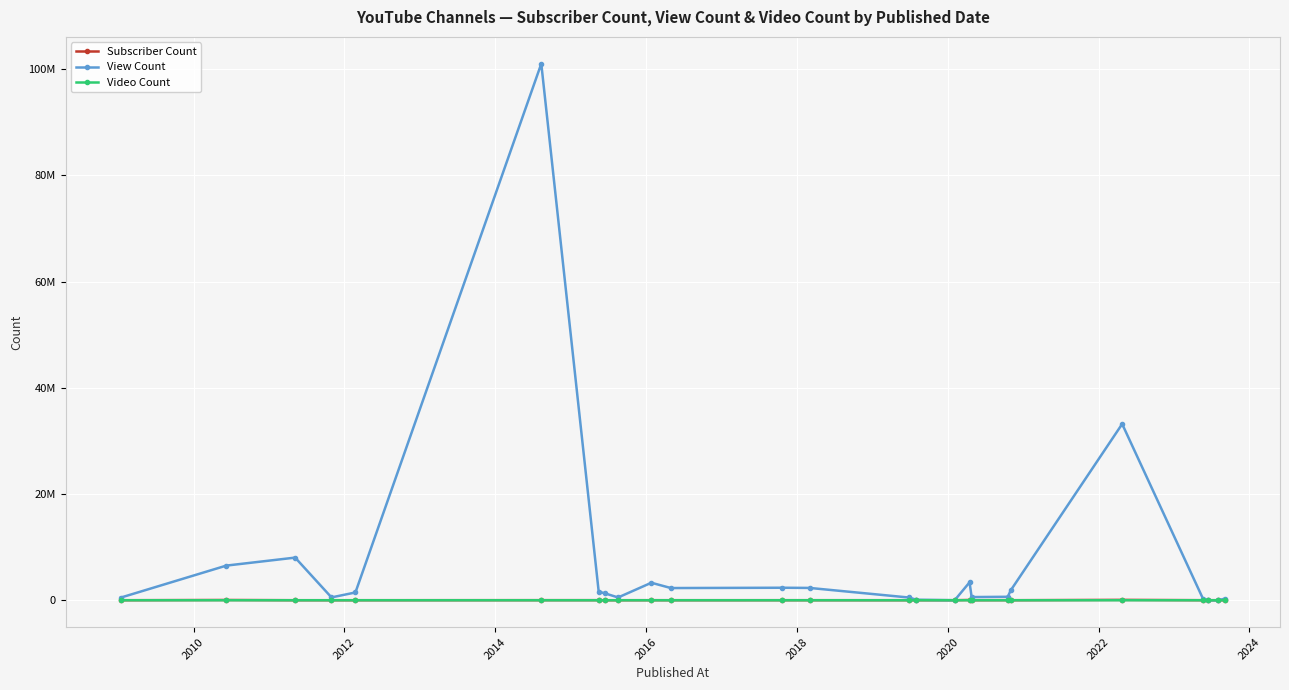

What are all the series names shown in the legend?

Subscriber Count, View Count, Video Count